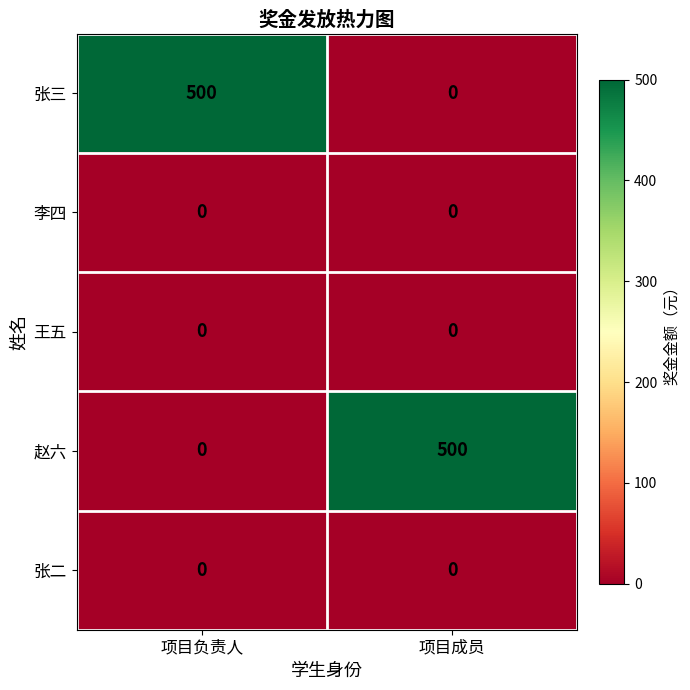

What is the total value across all series at 项目负责人?

500